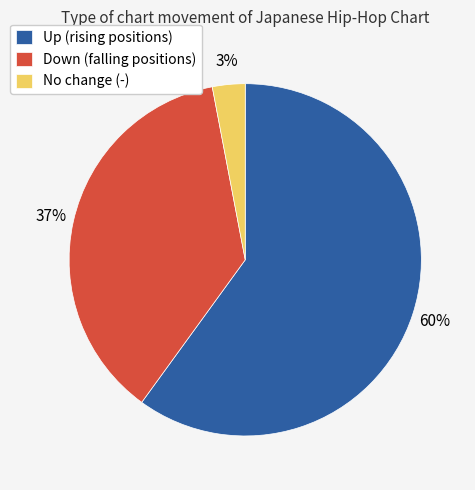

To the nearest percent, what percentage of the pie is Down (falling positions)?

37%